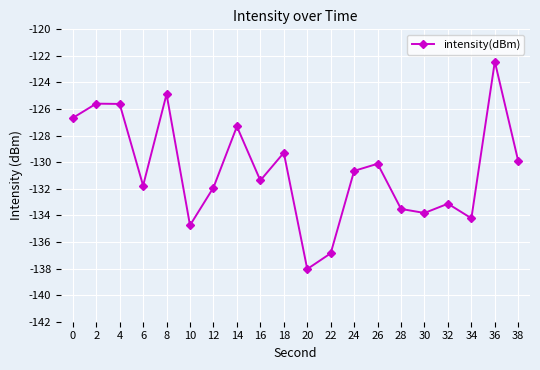

Reading right to left, list all the values displayed in this chart.

-129.9	-122.4	-134.2	-133.1	-133.8	-133.5	-130.1	-130.7	-136.9	-138.0	-129.3	-131.4	-127.3	-131.9	-134.7	-124.9	-131.8	-125.6	-125.6	-126.7